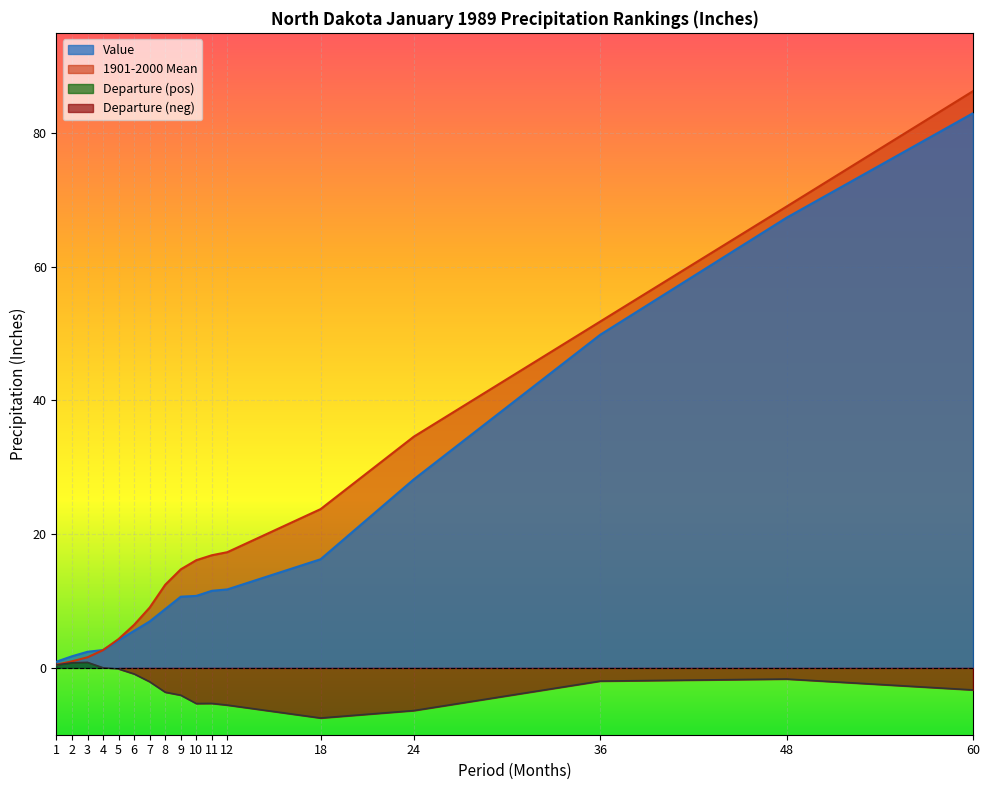

Reading right to left, list all the values displayed in this chart.

Value: 83.0	67.3	49.8	28.2	16.2	11.7	11.5	10.8	10.7	8.8	7.0	5.5	4.2	2.7	2.4	1.7	0.9
1901-2000 Mean: 86.3	69.0	51.8	34.6	23.8	17.3	16.9	16.1	14.7	12.4	9.0	6.5	4.3	2.7	1.6	1.0	0.5
Departure: -3.3	-1.7	-2.0	-6.4	-7.5	-5.6	-5.3	-5.3	-4.1	-3.6	-2.1	-0.9	-0.2	0.0	0.8	0.8	0.4